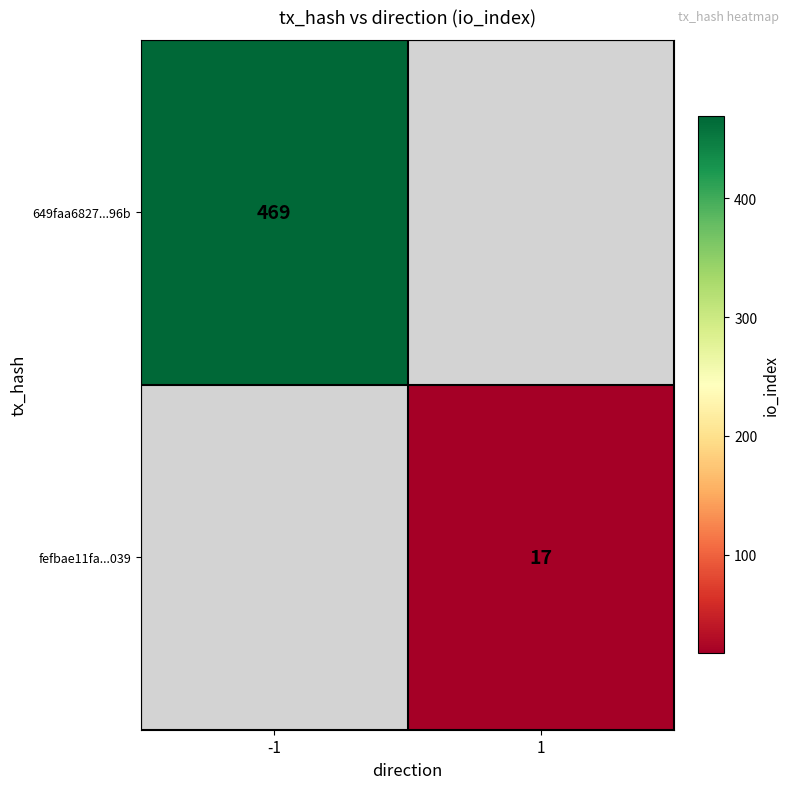

The fefbae11fa...039 series shows 6 at 1. True or false?

False